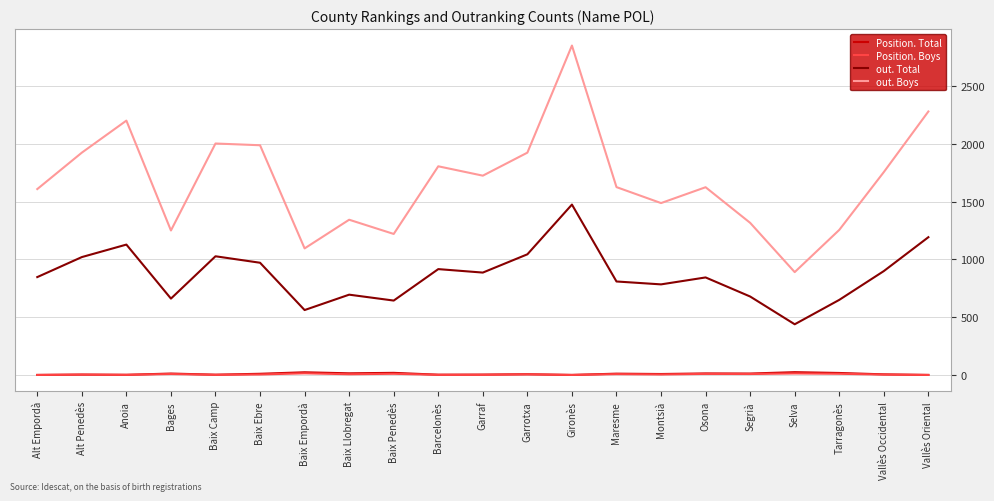

What position from the right is Vallès Occidental?

2